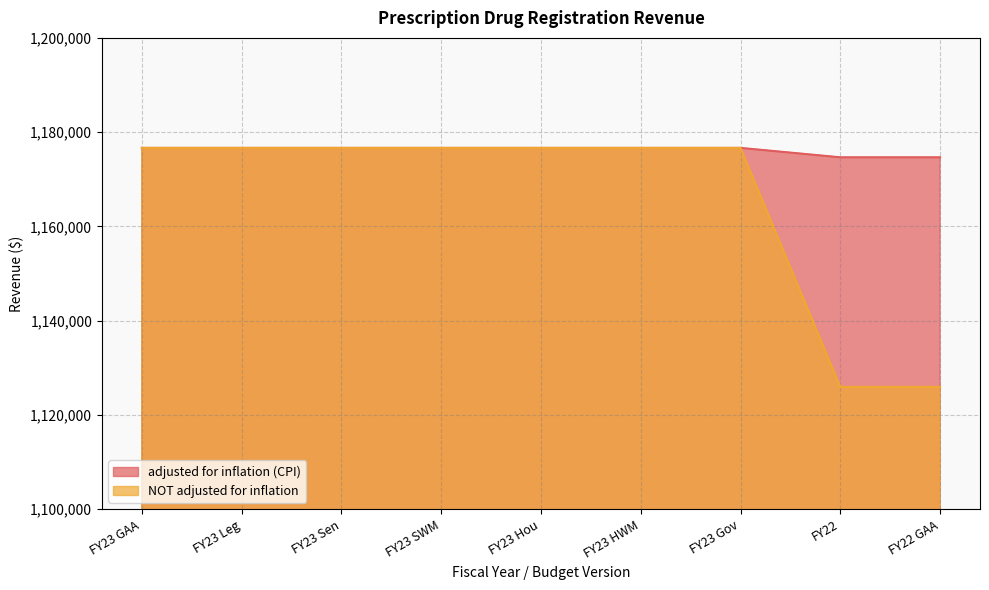

At which category does the chart reach its minimum across all series?

FY22